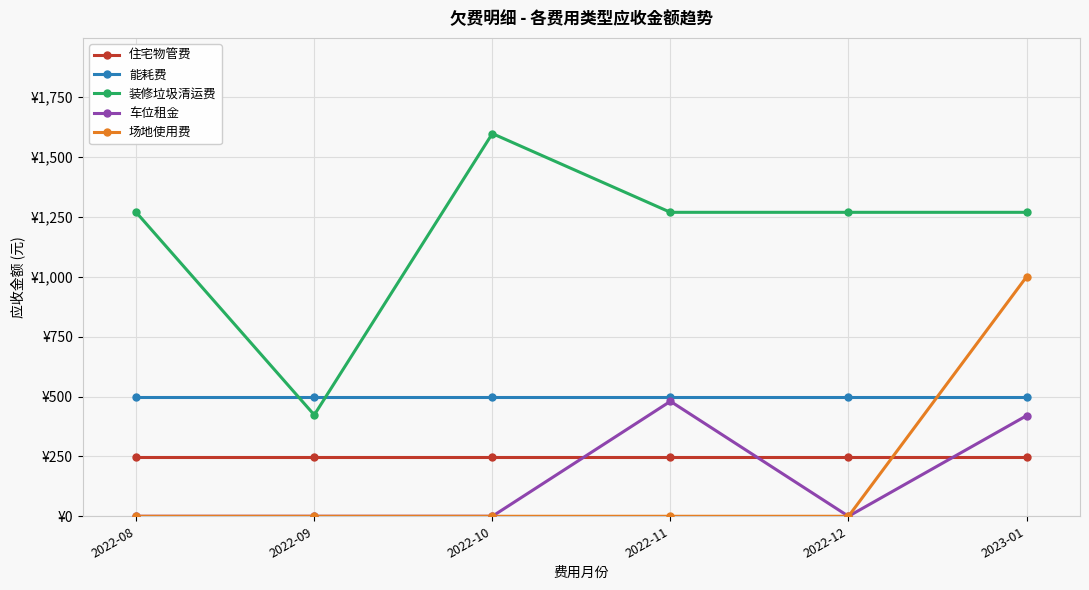

Is this an area chart (filled region under the line)?

No